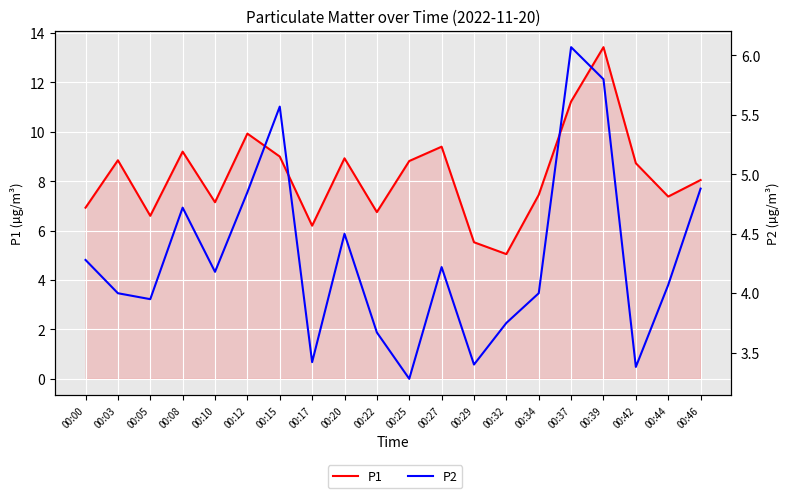

Where does the P1 series first go above 8?

00:03